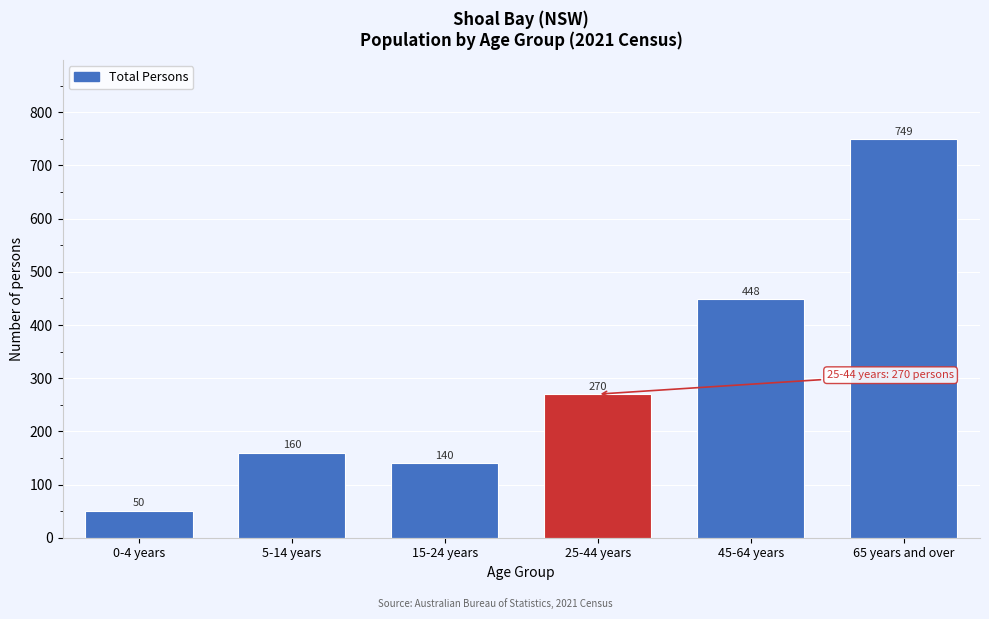

Reading left to right, extract all data points from this chart.

0-4 years=50	5-14 years=160	15-24 years=140	25-44 years=270	45-64 years=448	65 years and over=749